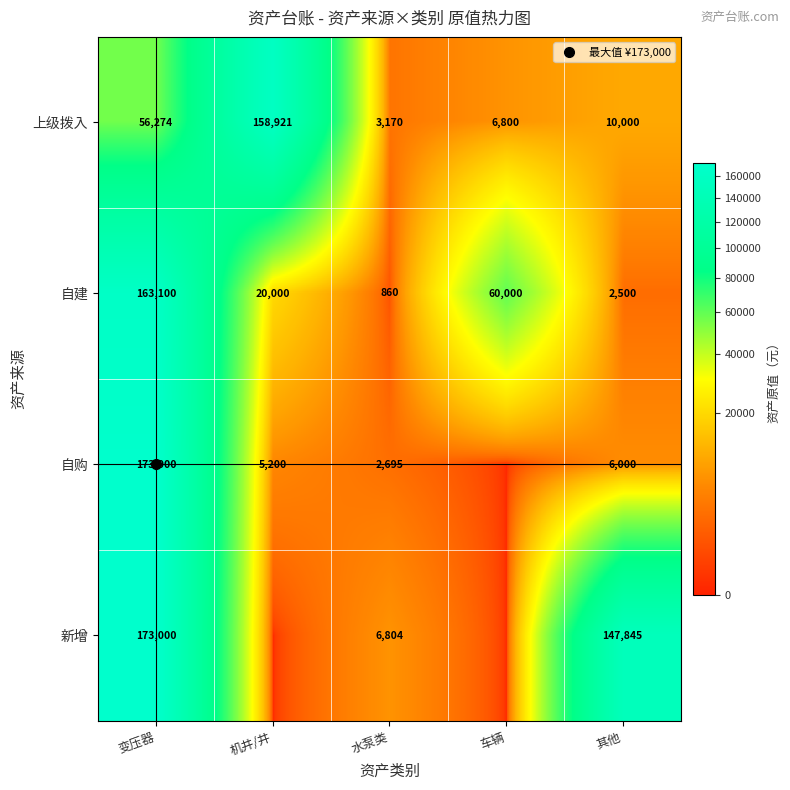

At which label is 上级拨入 closest to 81045?

变压器